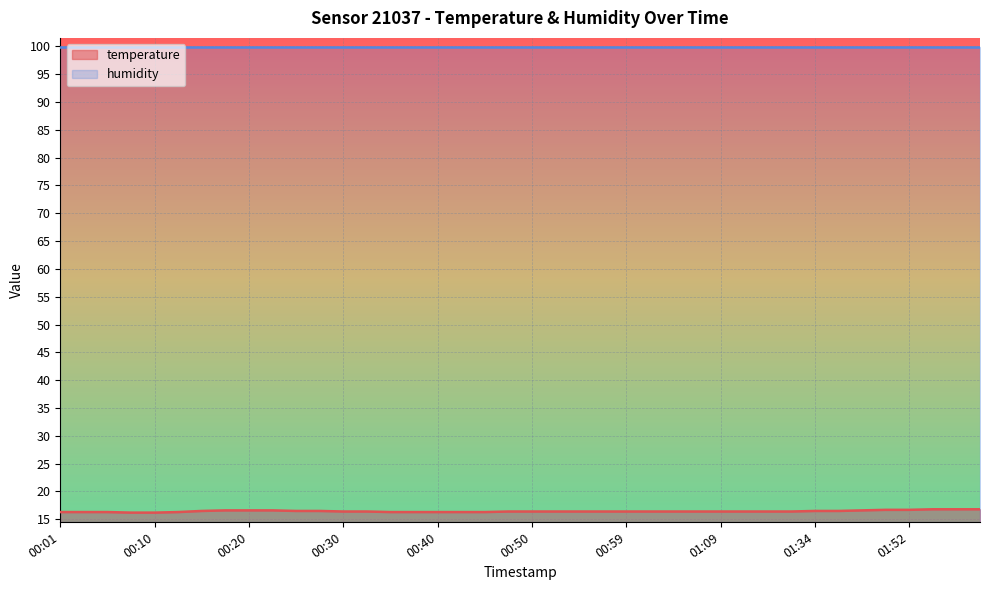

What is the ratio of the value at 01:34 to the value at 01:52?

1.0